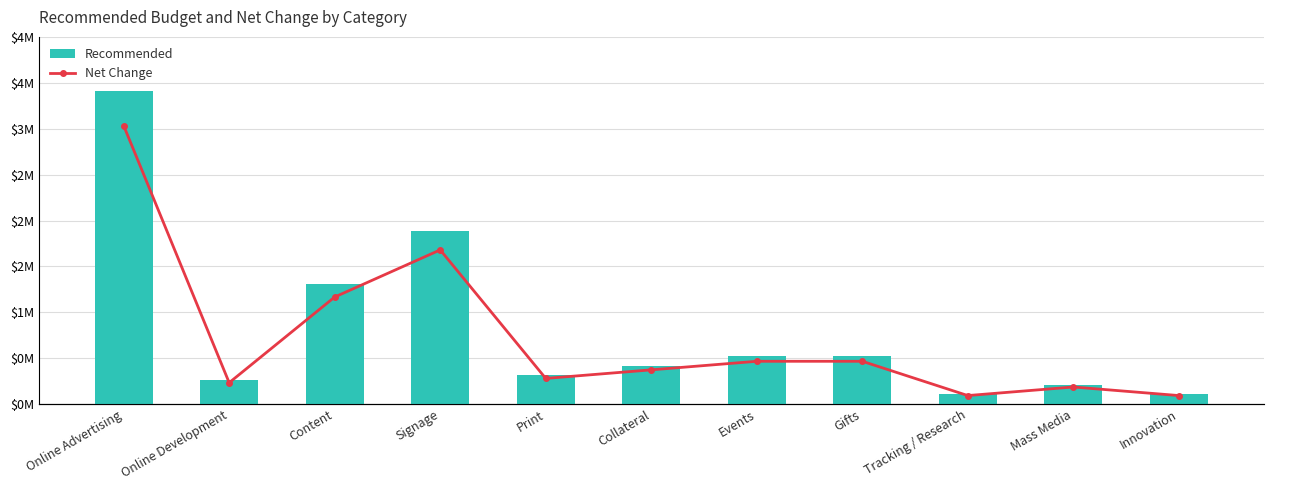

What is the value of the Net Change bar at the 8th from the left?

525000